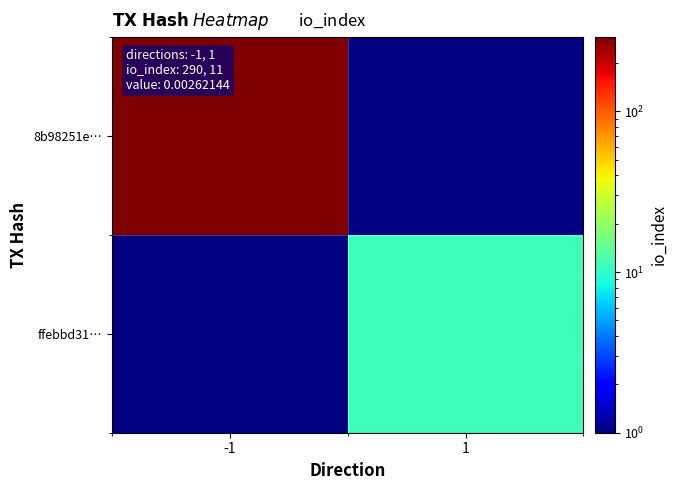

Which has a higher value, 1 or -1?

-1